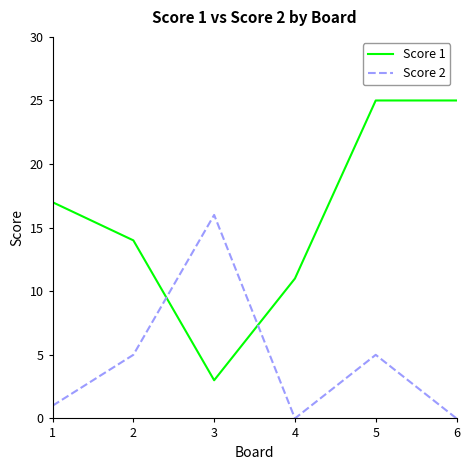

What is the greatest value displayed?

25